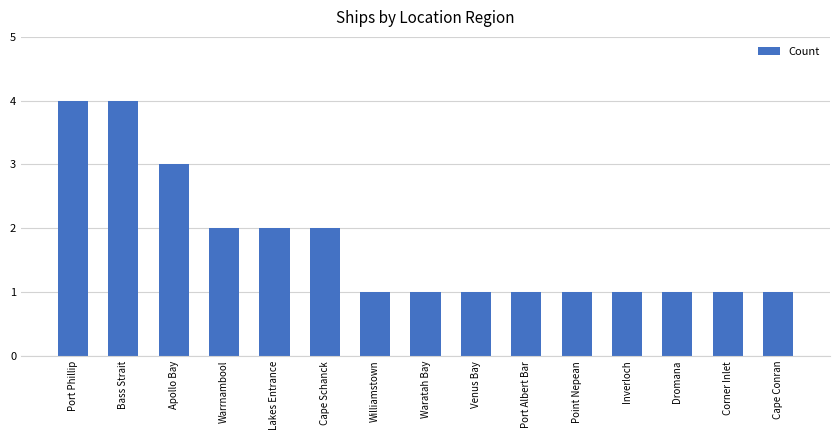

What position from the left is Lakes Entrance?

5